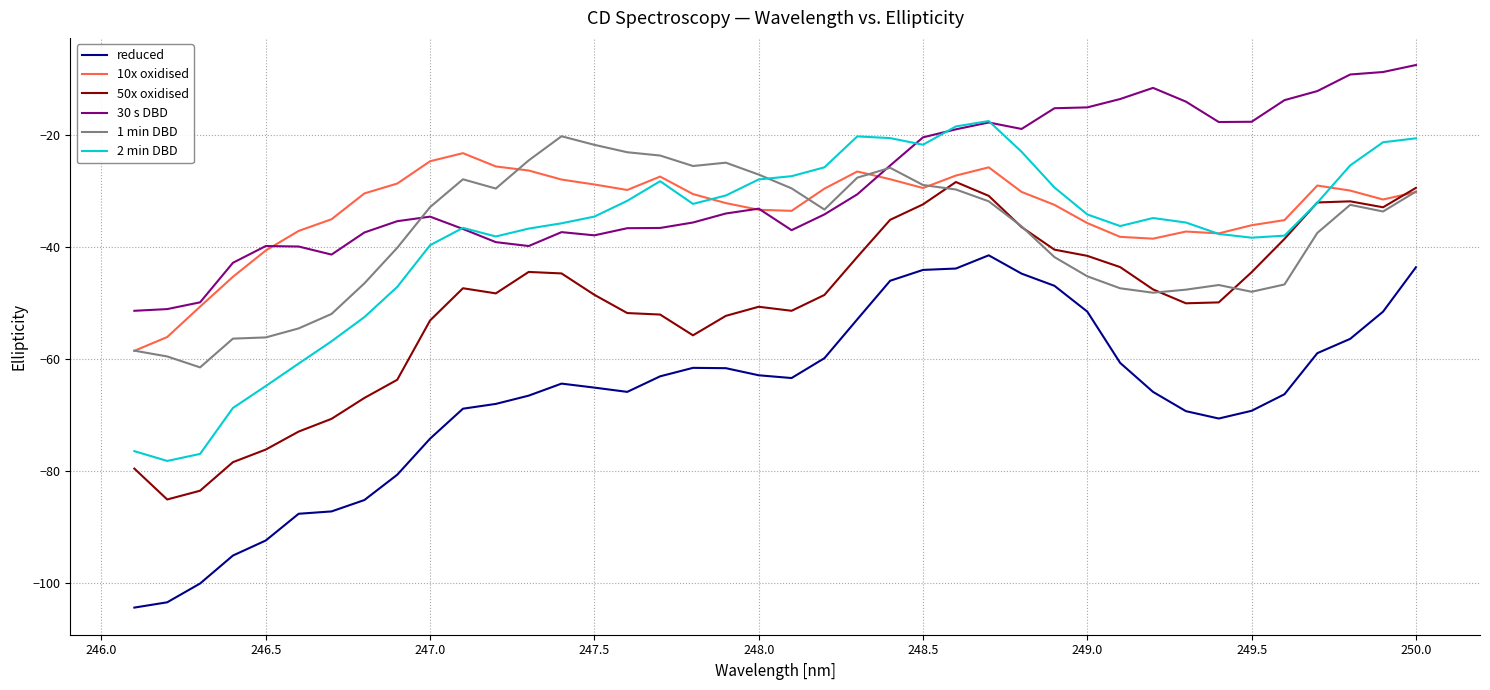

What is the minimum value for 2 min DBD?

-78.2